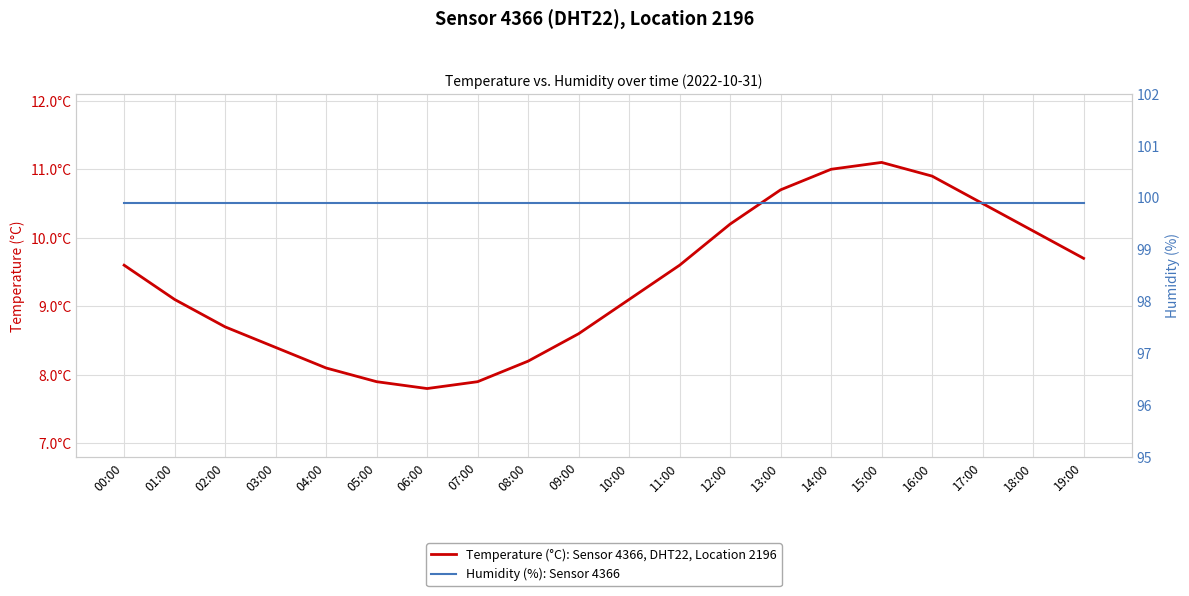

What is the minimum value for temperature?

7.8